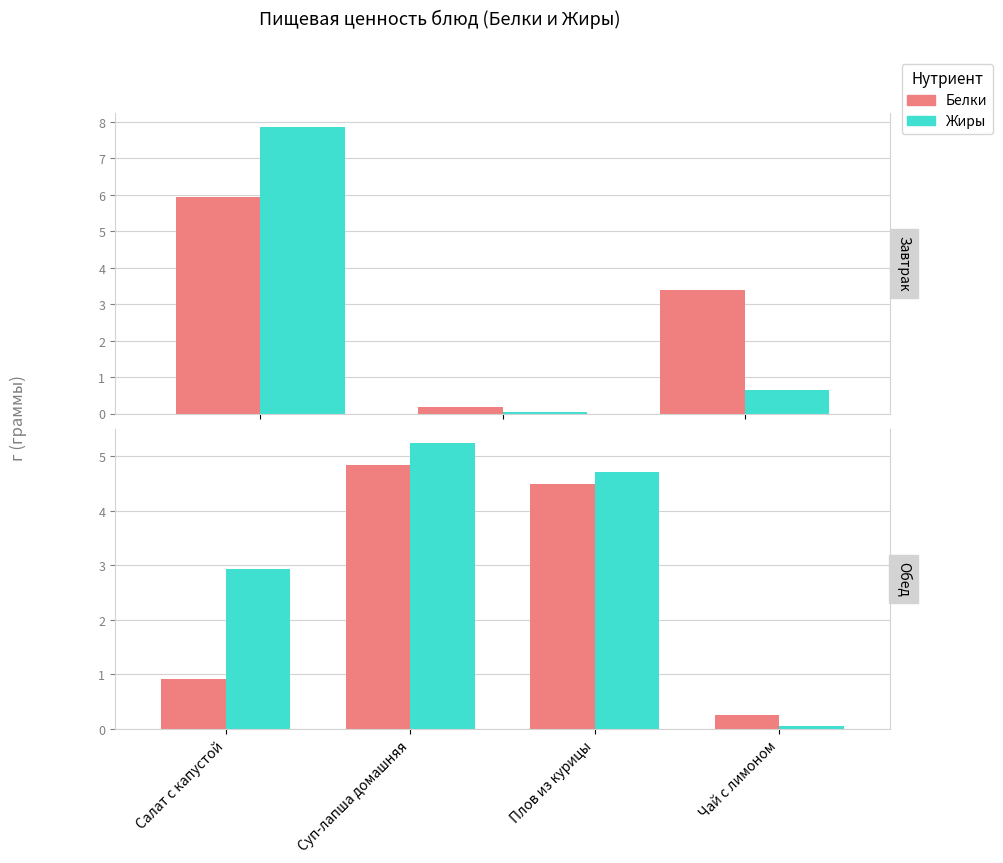

List the series in order of their overall mean, highest first.

Жиры, Белки